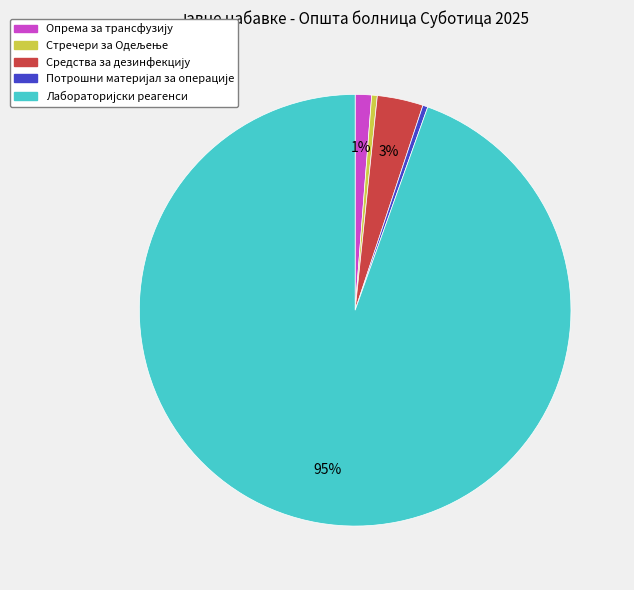

Is there any slice that represents more than half of the pie?

Yes